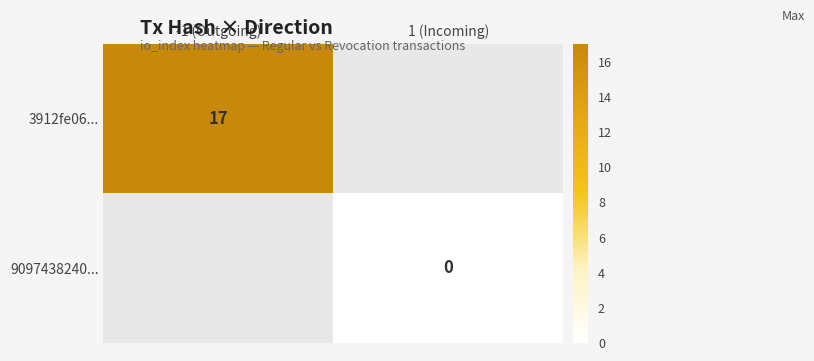

The value of 3912fe06... at -1 (Outgoing) is 28. True or false?

False